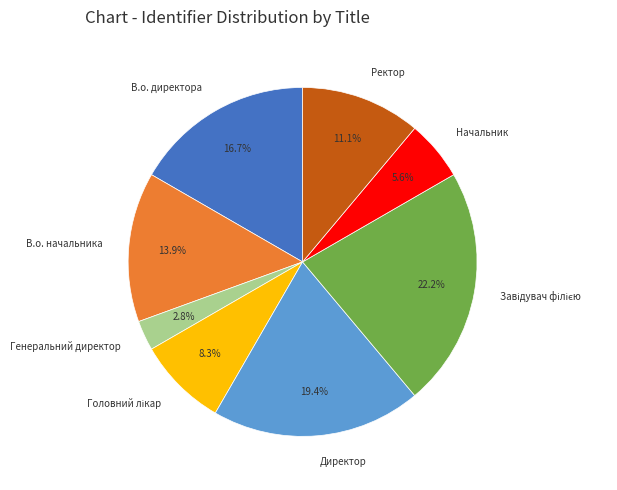

To the nearest percent, what is the average slice percentage?

12%